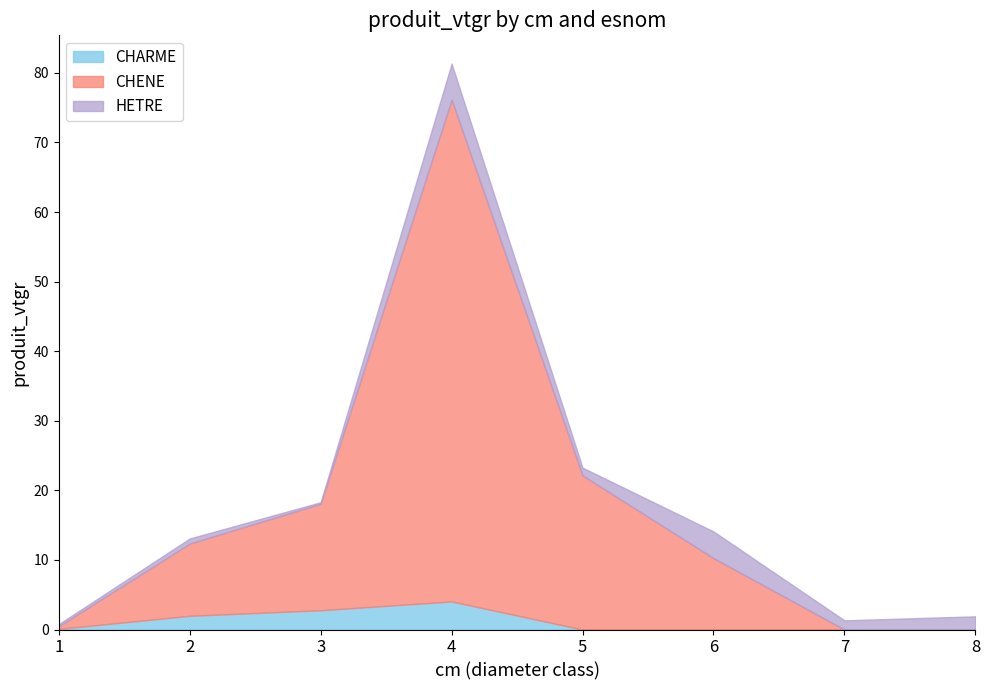

At which label does HETRE first exceed 1?

4